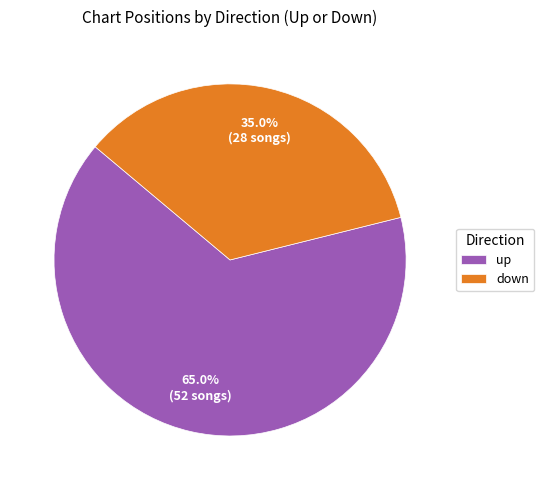

Which category has the biggest portion of the pie?

up